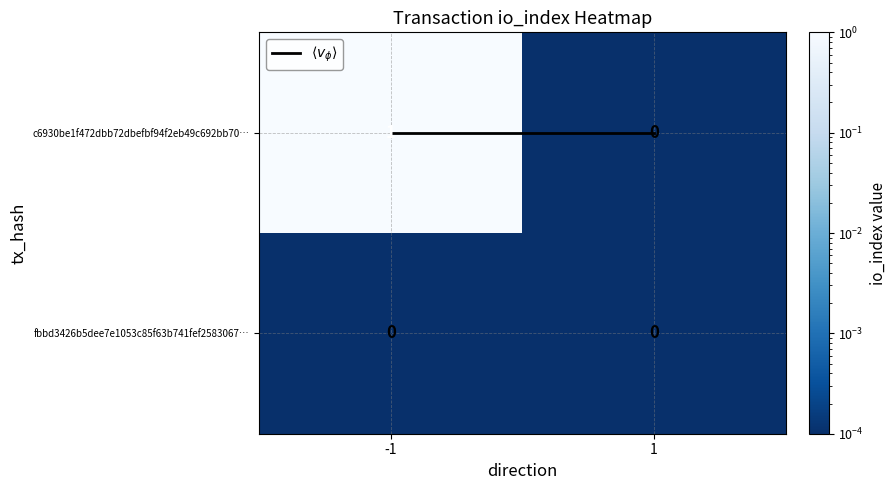

What is the total value across all series at -1?

1